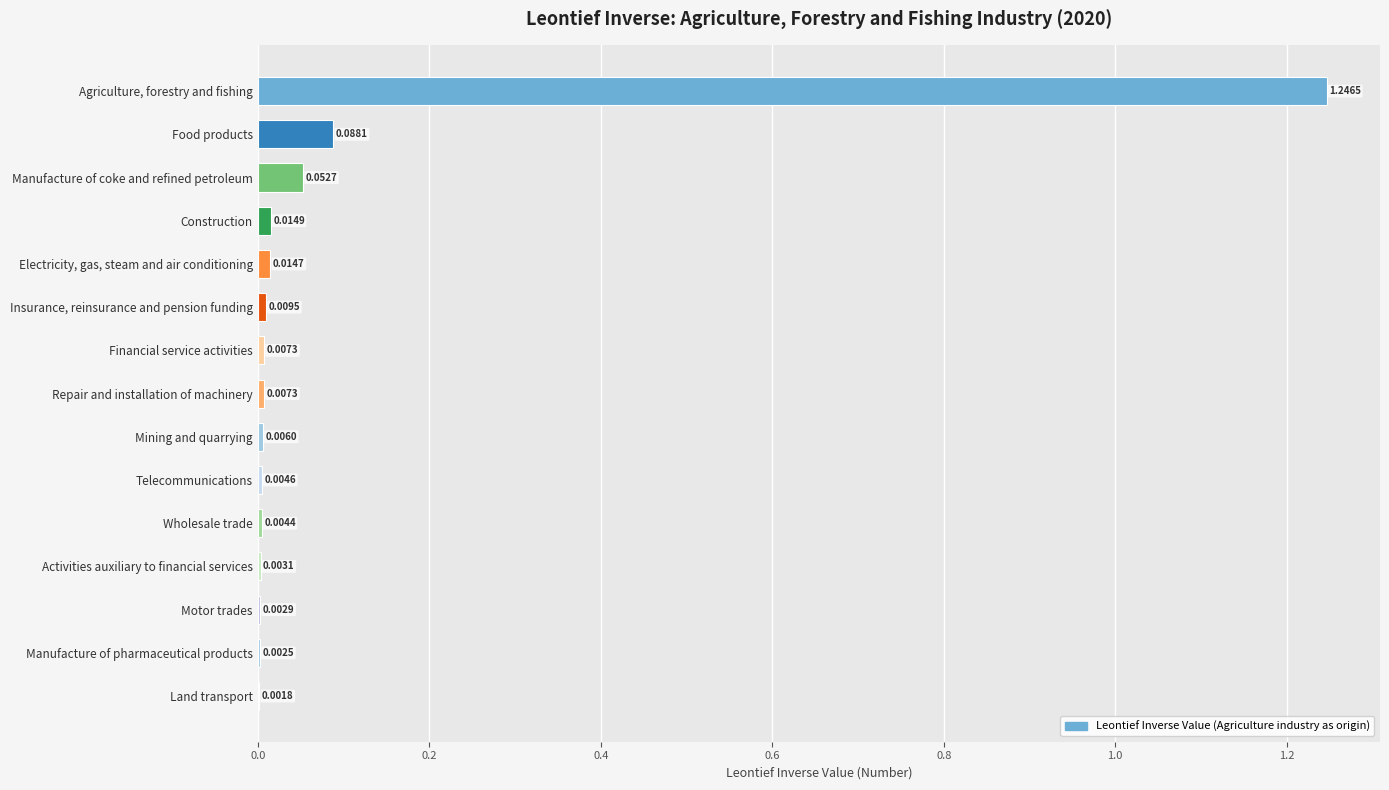

Where is the data nearest to the value 0?

Land transport